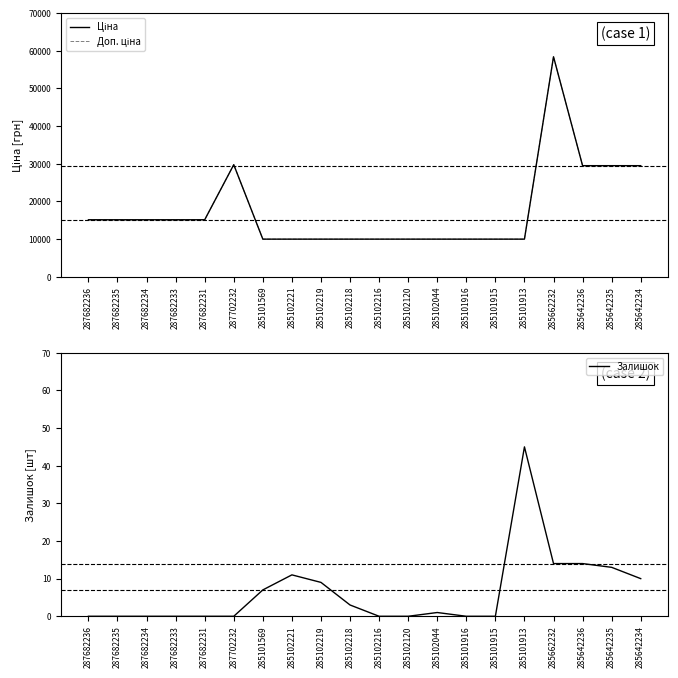

List the series in order of their peak value, lowest first.

Залишок, Ціна, Доп. ціна